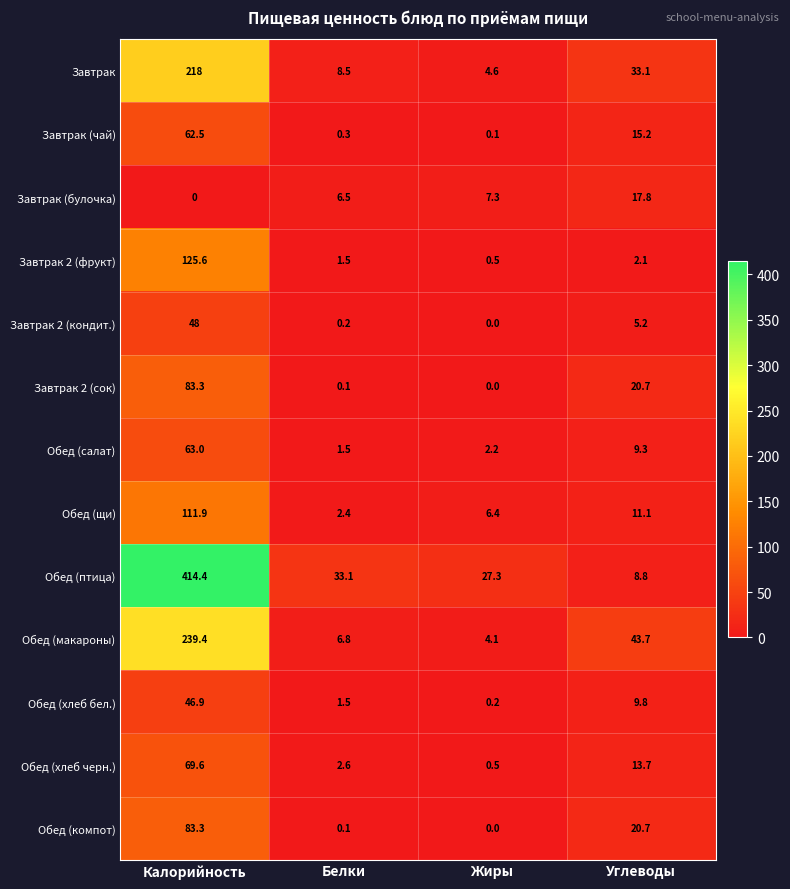

How many distinct data groups are displayed?

13